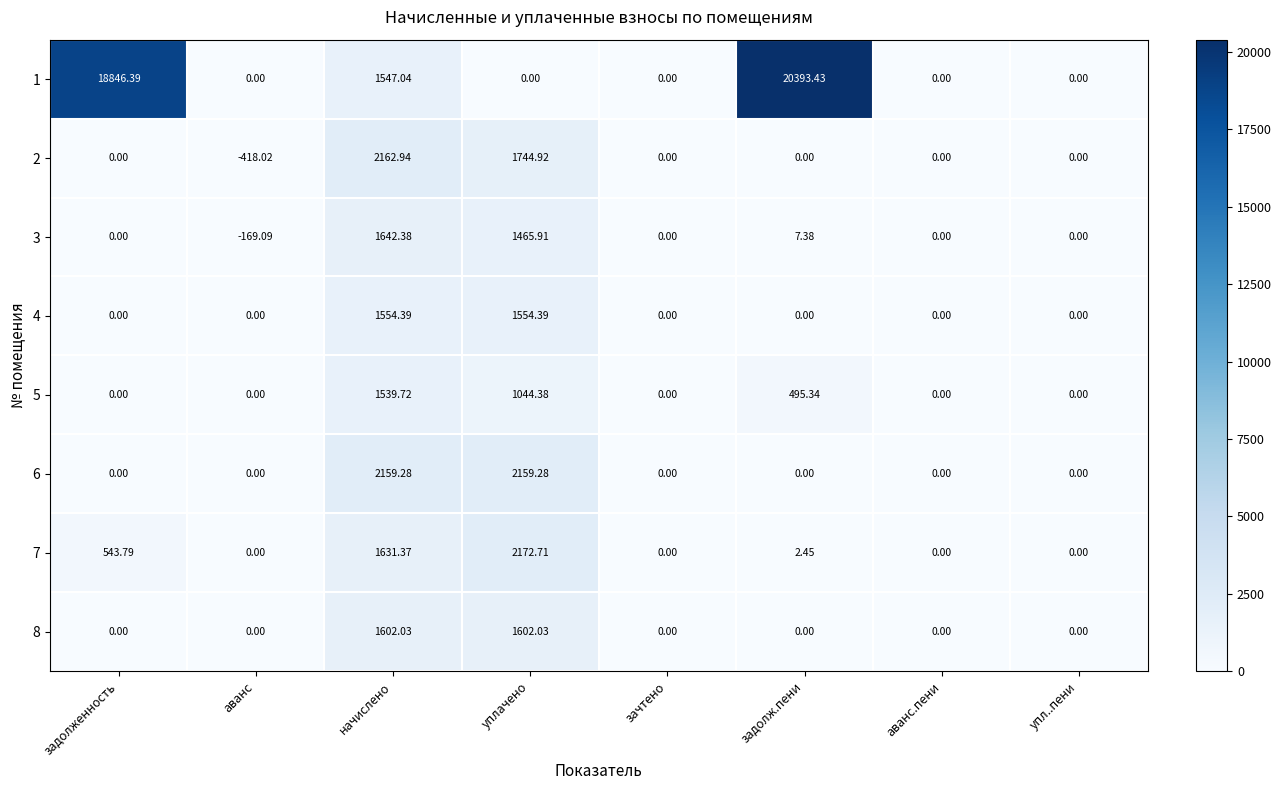

At which category is the sum across all series the highest?

задолж.пени